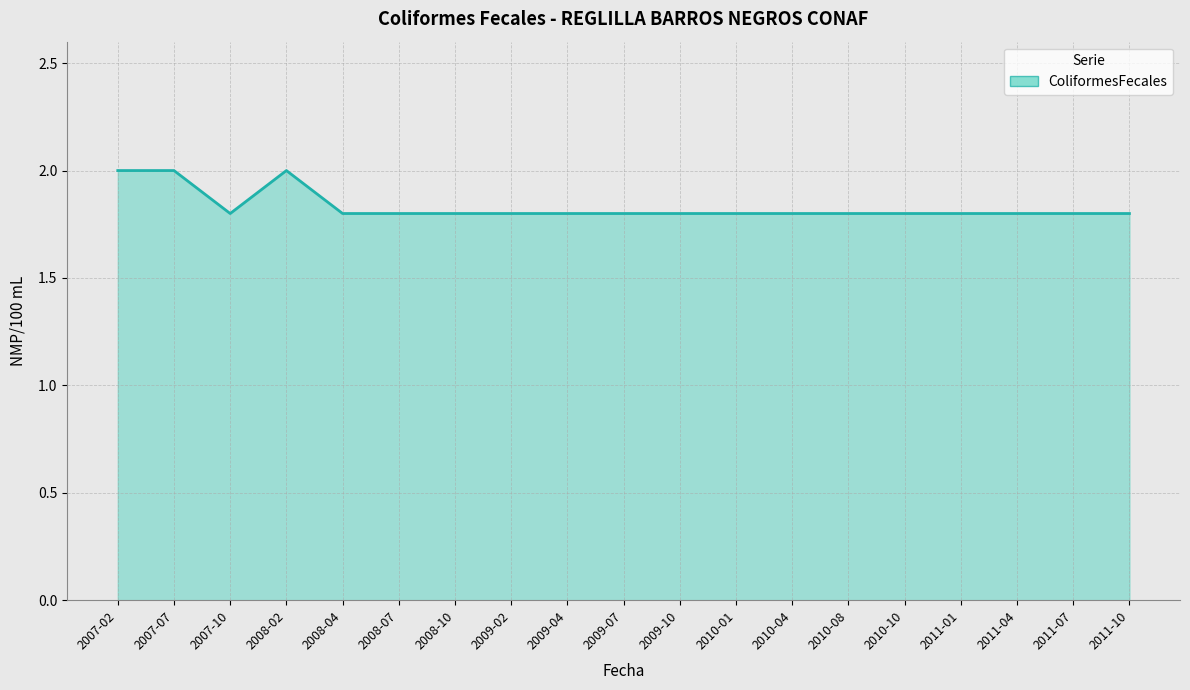

List the labels in order of value, smallest first.

2007-10, 2008-04, 2008-07, 2008-10, 2009-02, 2009-04, 2009-07, 2009-10, 2010-01, 2010-04, 2010-08, 2010-10, 2011-01, 2011-04, 2011-07, 2011-10, 2007-02, 2007-07, 2008-02